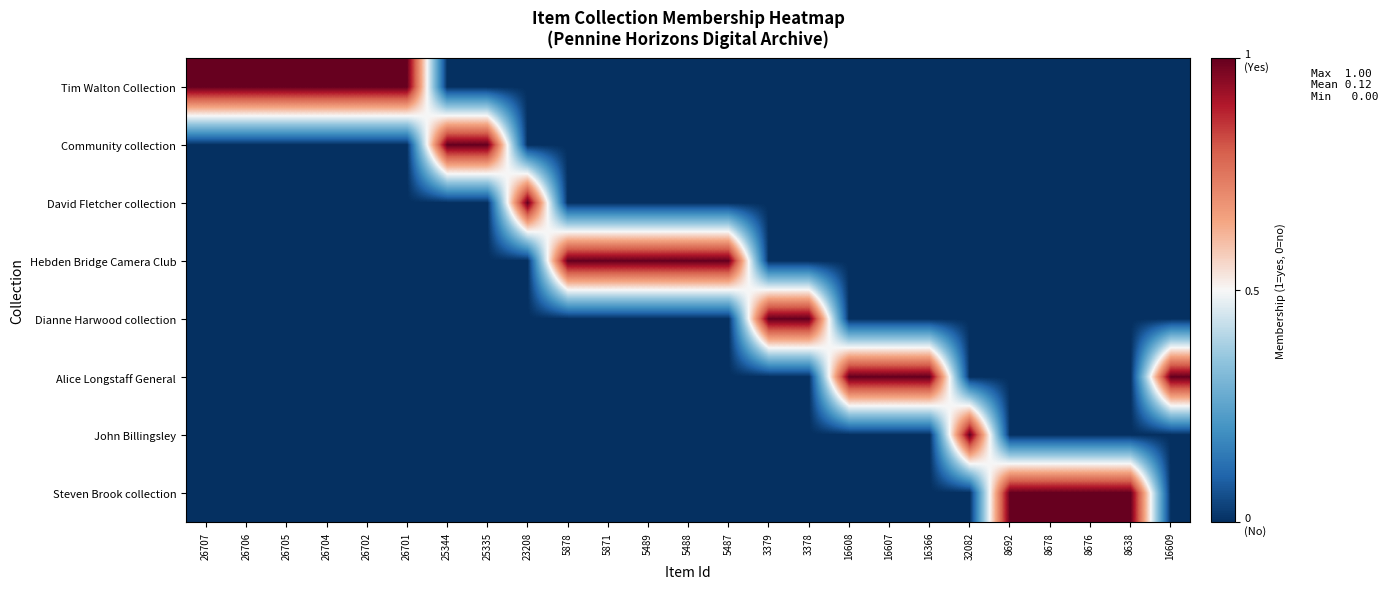

List the series in order of their peak value, highest first.

Tim Walton Collection, Community collection, David Fletcher collection, Hebden Bridge Camera Club, Dianne Harwood collection, Alice Longstaff General, John Billingsley, Steven Brook collection